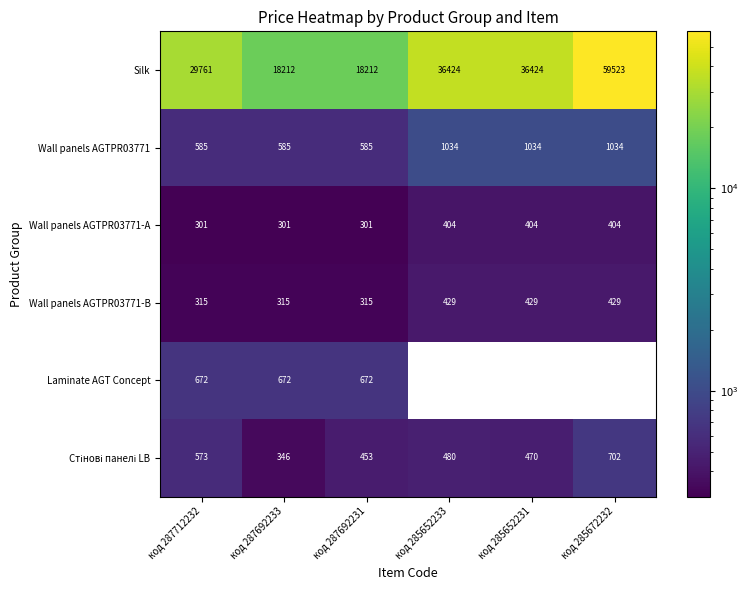

What is the total value across all series at код 287712232?

32207.0